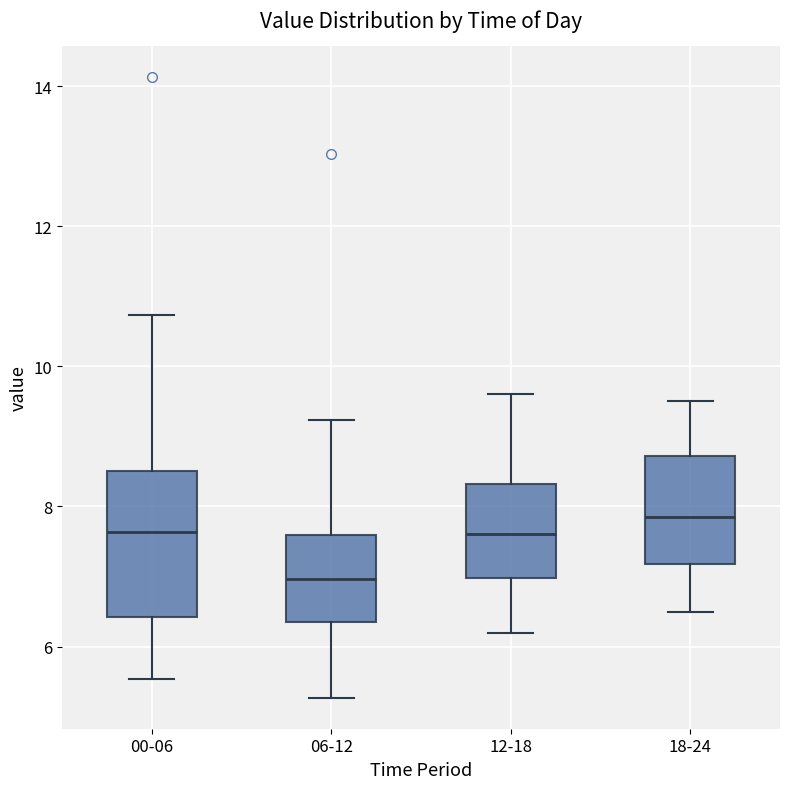

Reading left to right, read every box against the y-axis: the position of its median line, the range the box covers, and the ends of its whiskers. The values are not printed on the chart, so give them approximately, as read against the axis.

00-06: median 7.6, box 6.4 to 8.6, whiskers 5.6 to 10.8
06-12: median 7.0, box 6.4 to 7.6, whiskers 5.2 to 9.2
12-18: median 7.6, box 7.0 to 8.4, whiskers 6.2 to 9.6
18-24: median 7.8, box 7.2 to 8.8, whiskers 6.6 to 9.6